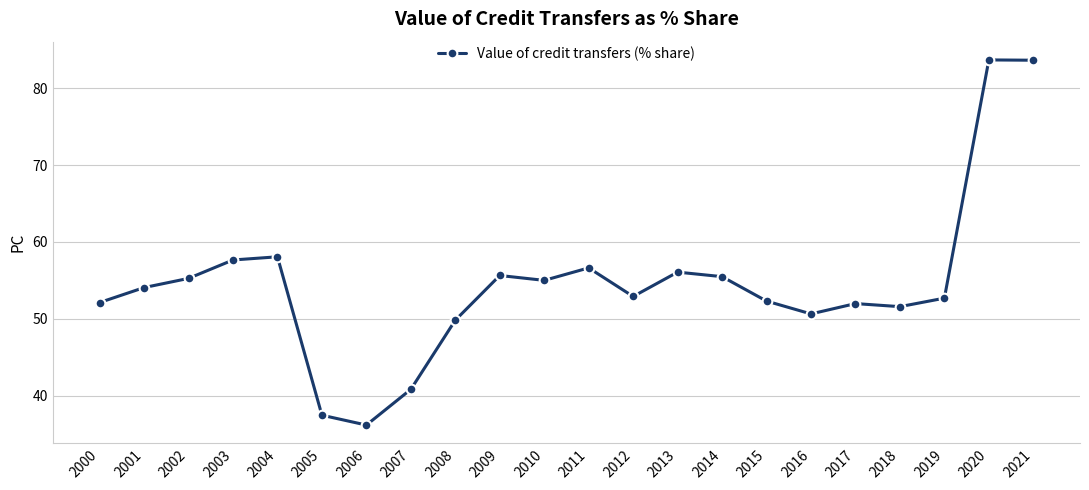

True or false: the data shows 9.8 at 2006.

False